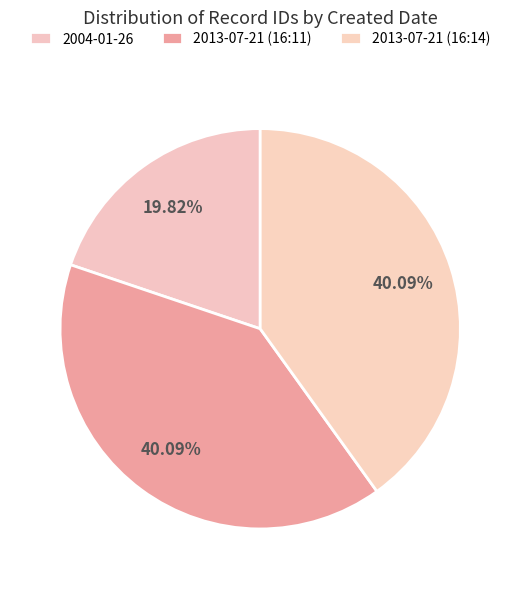

What is the largest slice in the pie chart?

2013-07-21 (16:14)